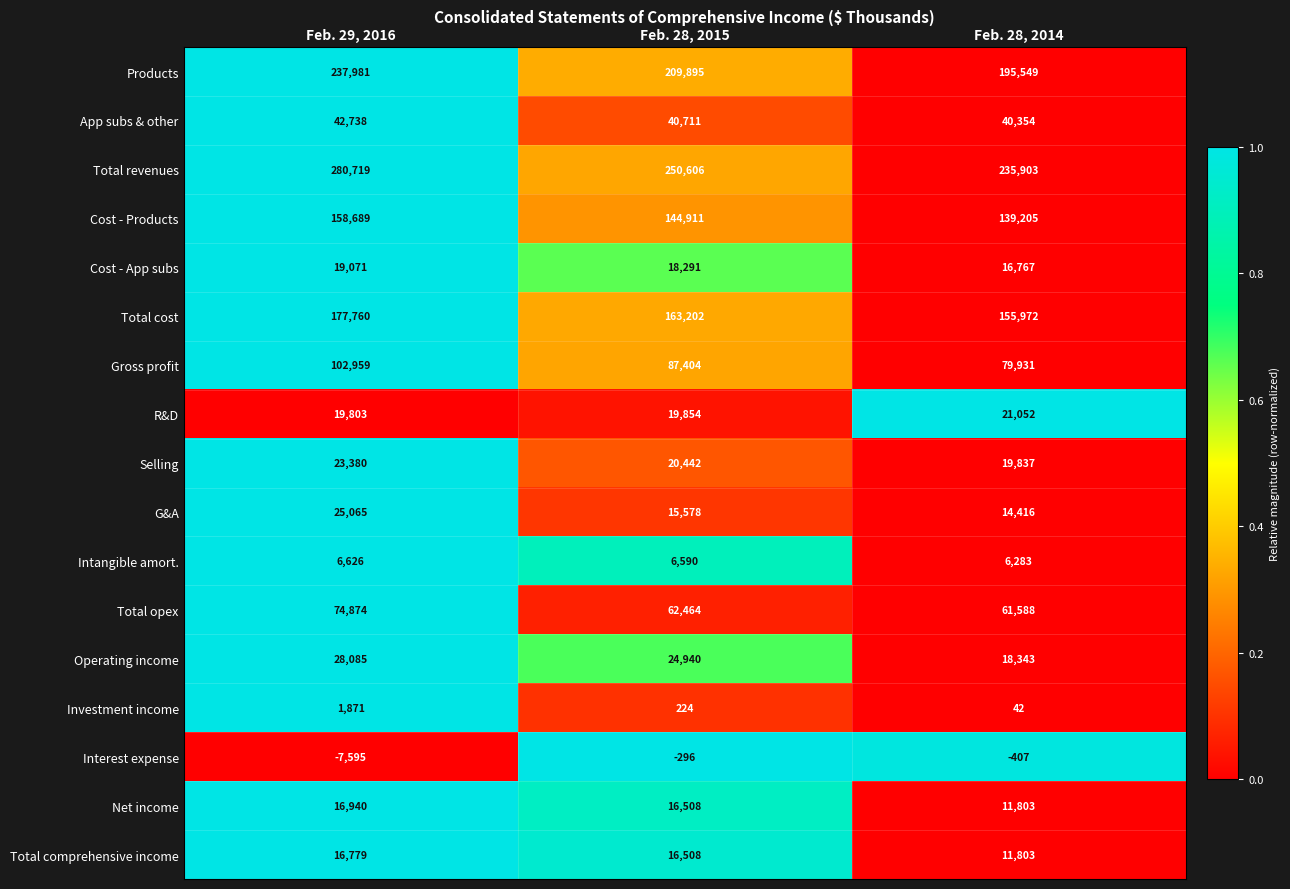

Is the value of Total comprehensive income at Feb. 28, 2015 greater than the value of Investment income at Feb. 28, 2014?

Yes